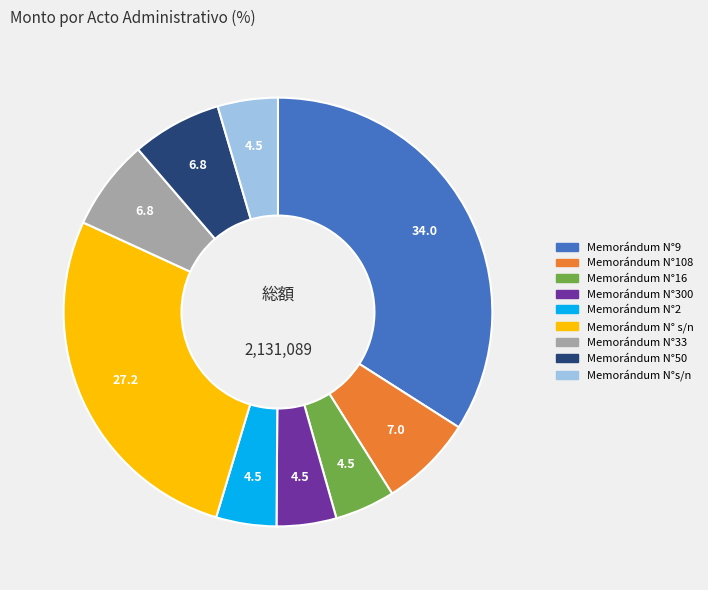

Which category has the biggest portion of the pie?

Memorándum N°9